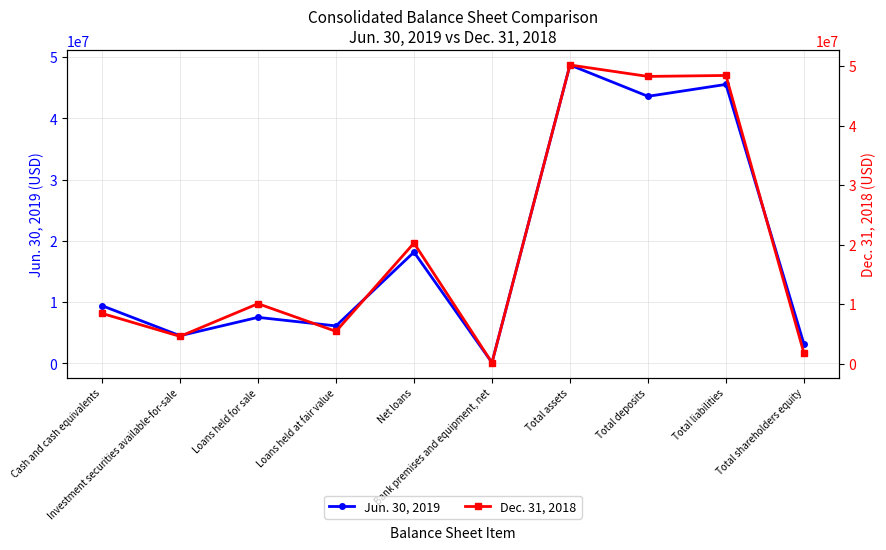

Reading left to right, what are all the values shown in this chart?

Jun. 30, 2019: 9417501	4516551	7512219	6115603	18157949	124848	48685884	43574303	45516863	3169021
Dec. 31, 2018: 8438043	4580610	10072777	5420004	20264768	163124	50194623	48272193	48434877	1759746